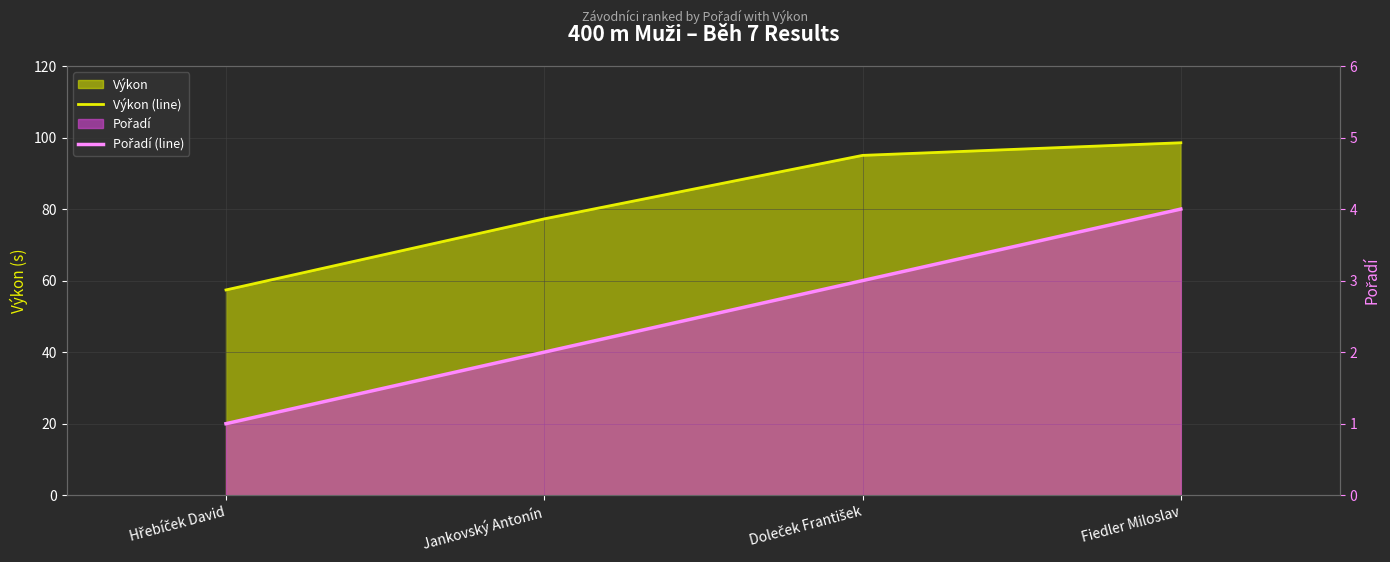

Read the Výkon (line) value at Doleček František.

95.0